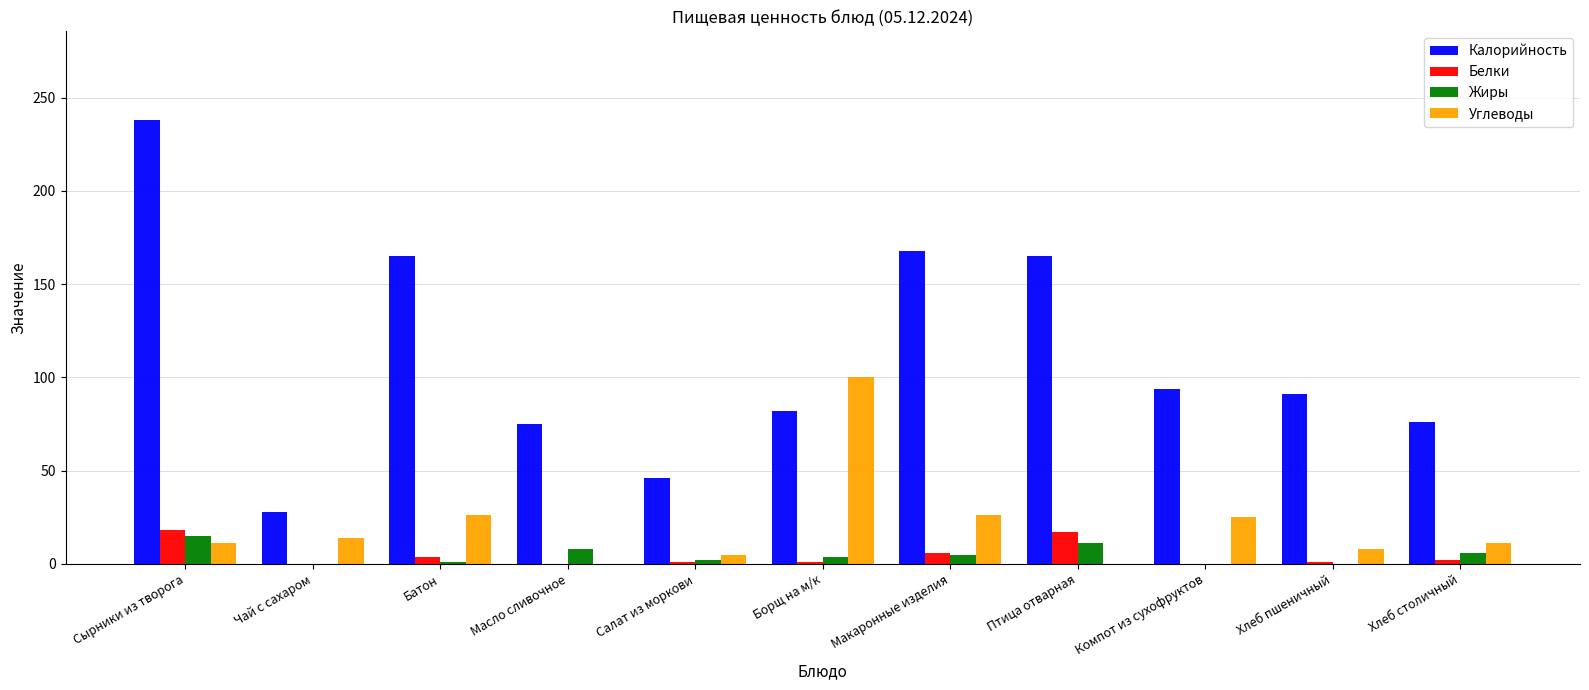

What is the average value of the Углеводы series?

21